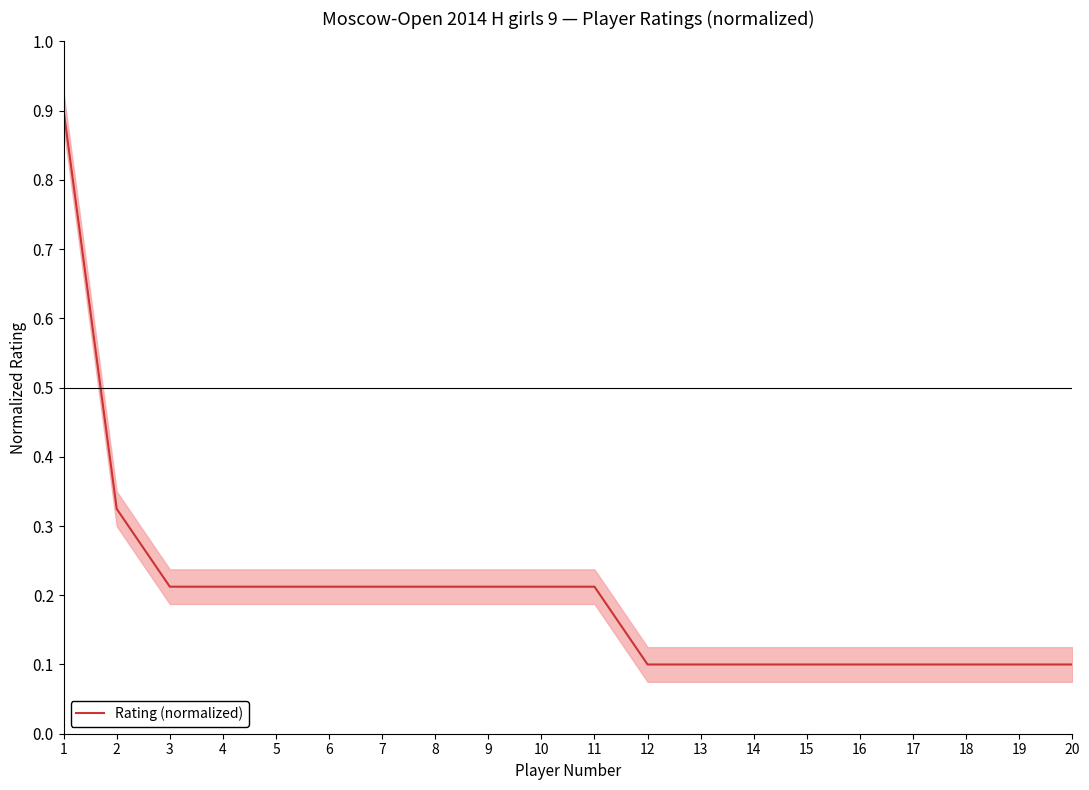

The chart shows a value of 0.0 at 15. True or false?

False